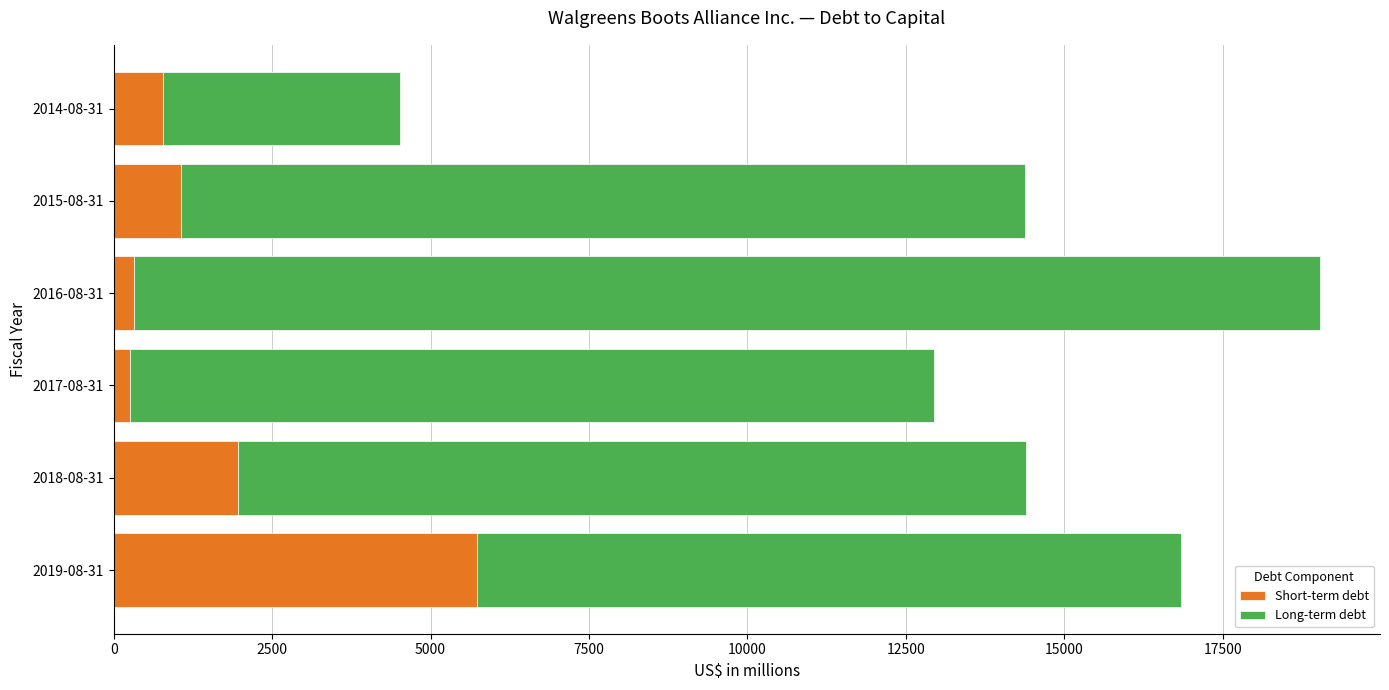

What is the maximum value for Short-term debt?

5738